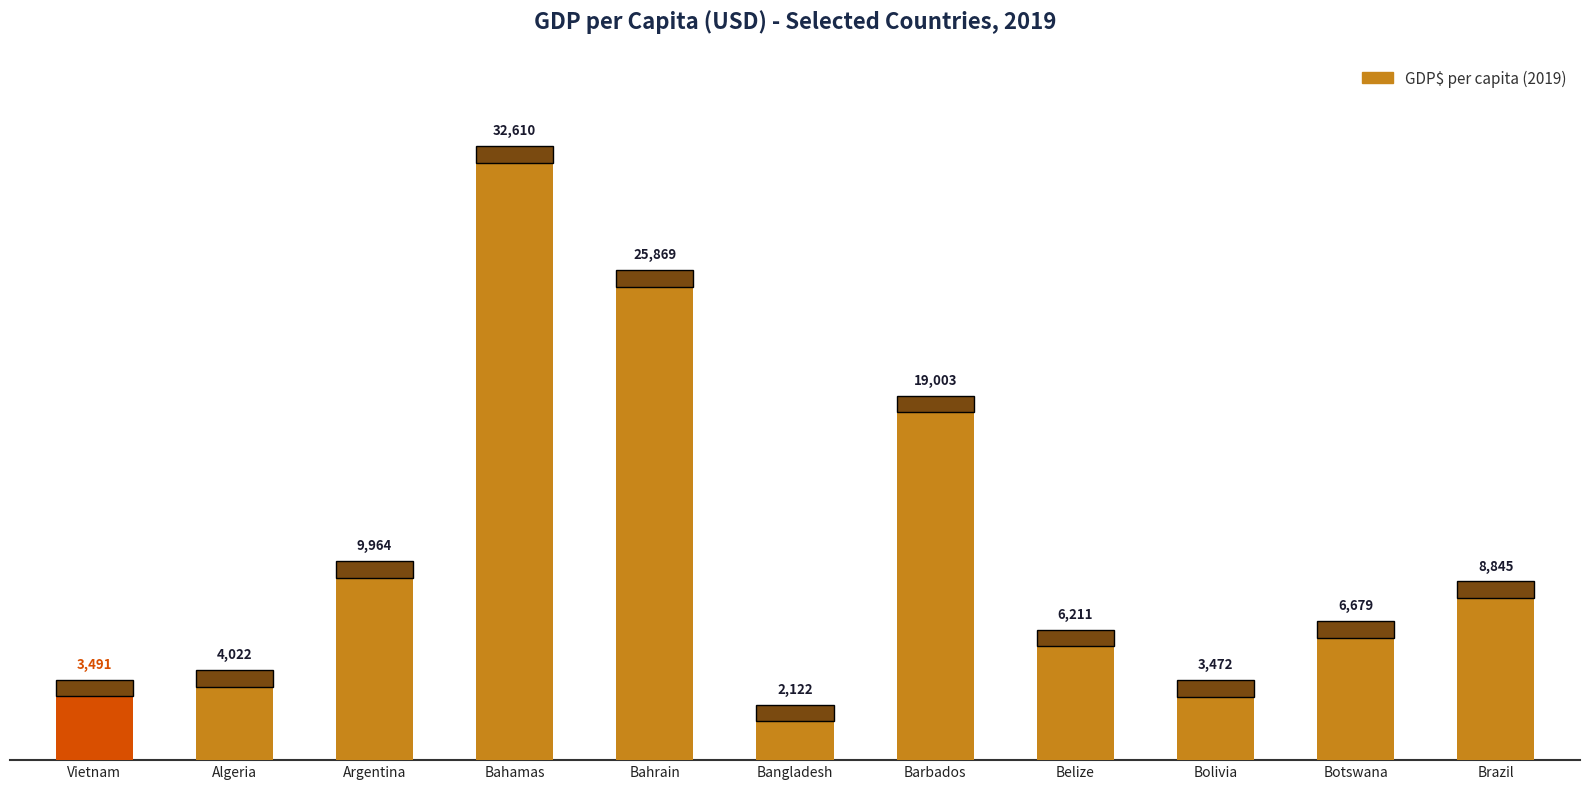

Is it true that the value at Belize is 6210.6?

True